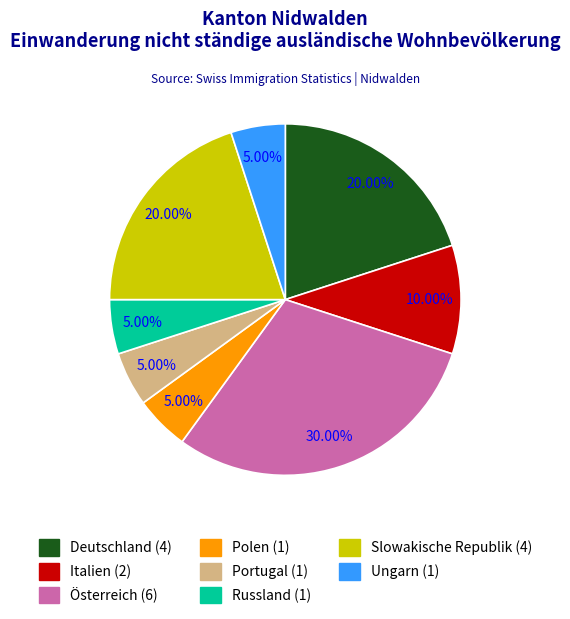

True or false: Portugal accounts for 5% of the total.

True